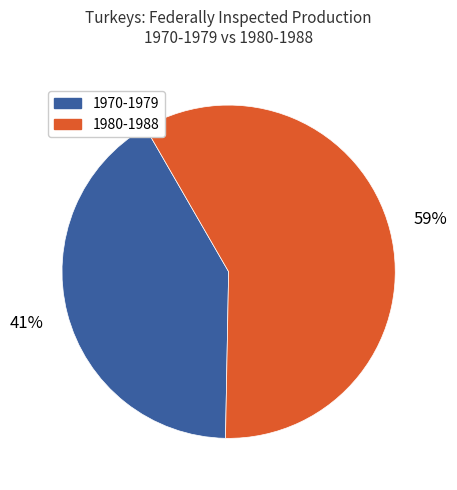

True or false: 1970-1979 accounts for 41% of the total.

True